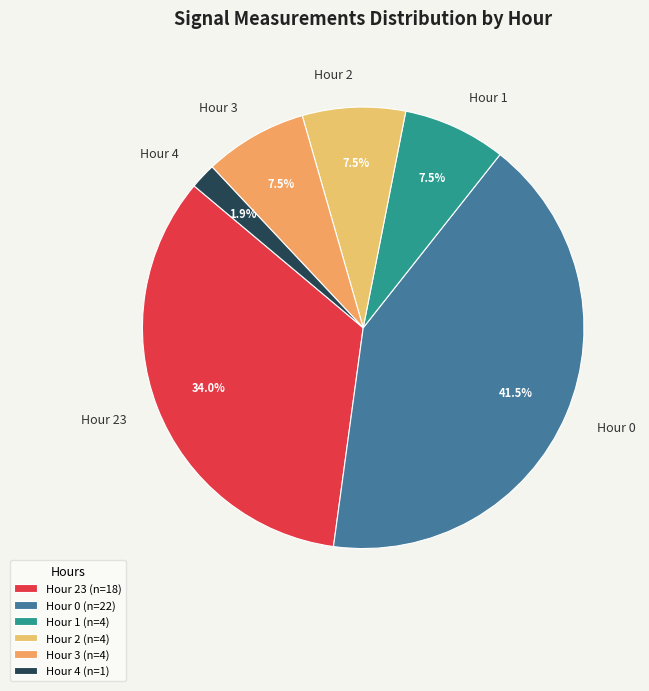

Combined, do Hour 1 and Hour 23 account for over 50%?

No